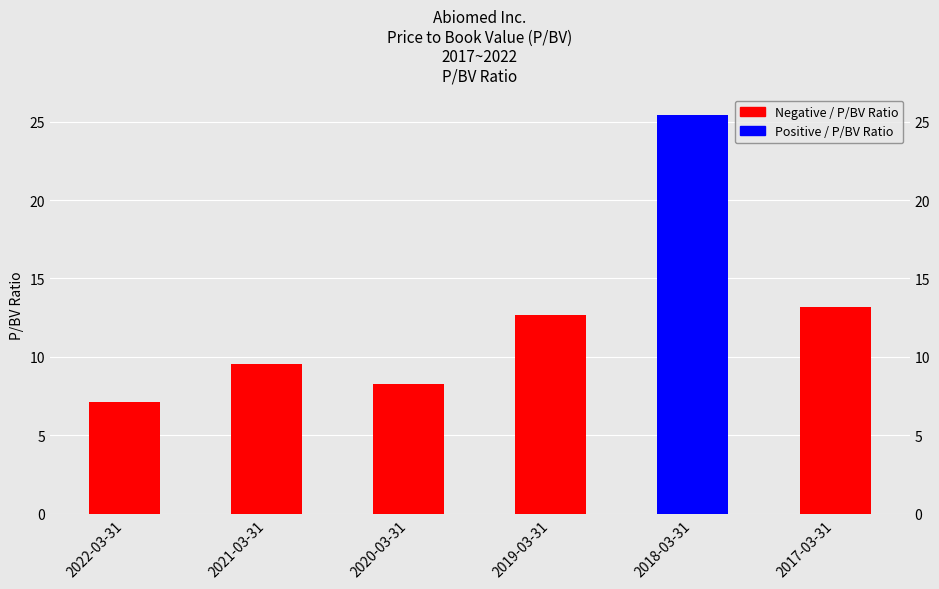

What position from the right is 2021-03-31?

5